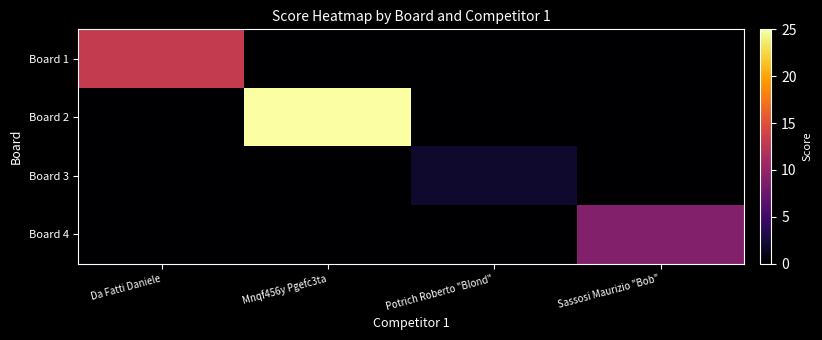

List the series in order of their peak value, lowest first.

Board 3, Board 4, Board 1, Board 2